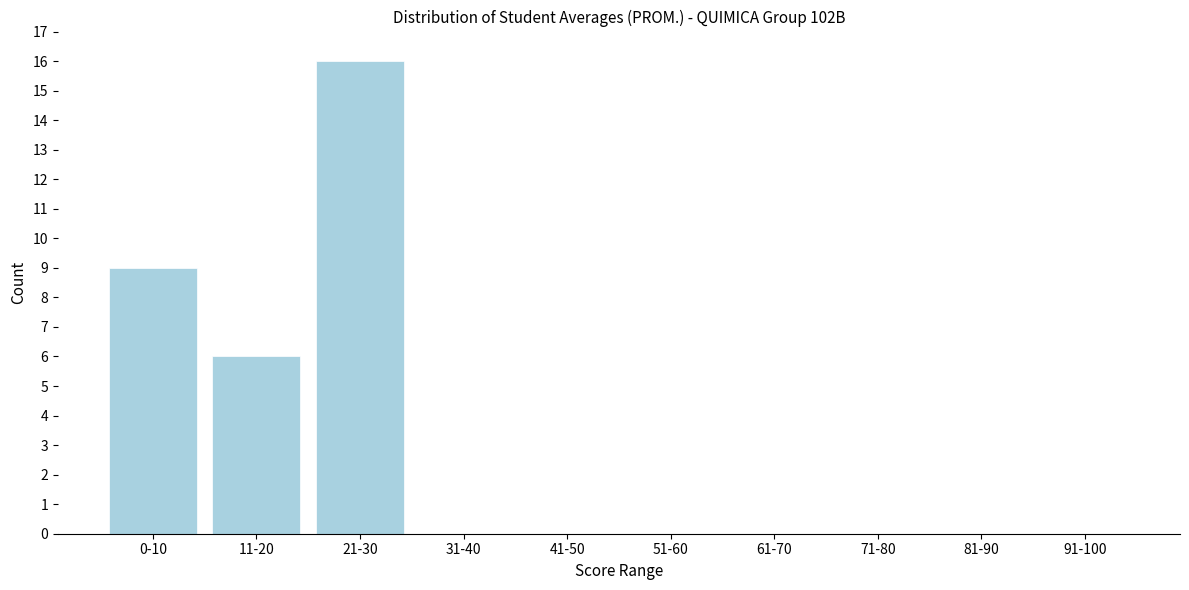

Reading left to right, transcribe all the data shown in this chart.

0-10=9	11-20=6	21-30=16	31-40=0	41-50=0	51-60=0	61-70=0	71-80=0	81-90=0	91-100=0